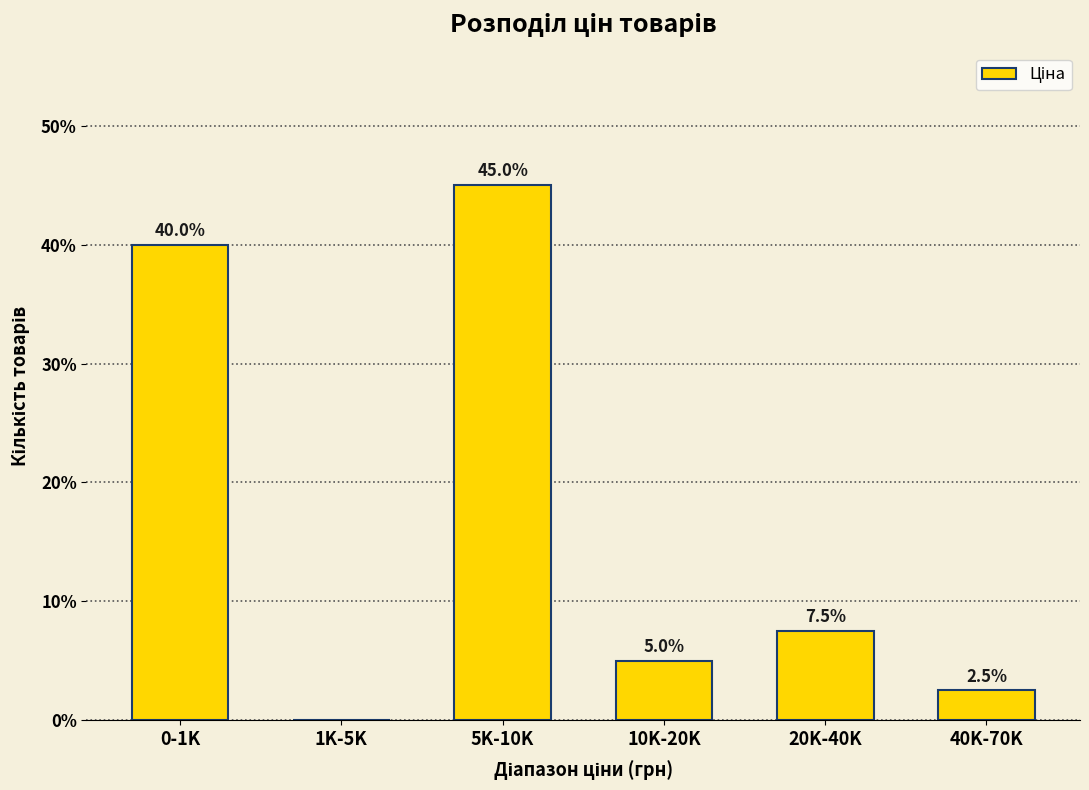

Reading left to right, extract all data points from this chart.

0-1K=40.0	1K-5K=0.0	5K-10K=45.0	10K-20K=5.0	20K-40K=7.5	40K-70K=2.5